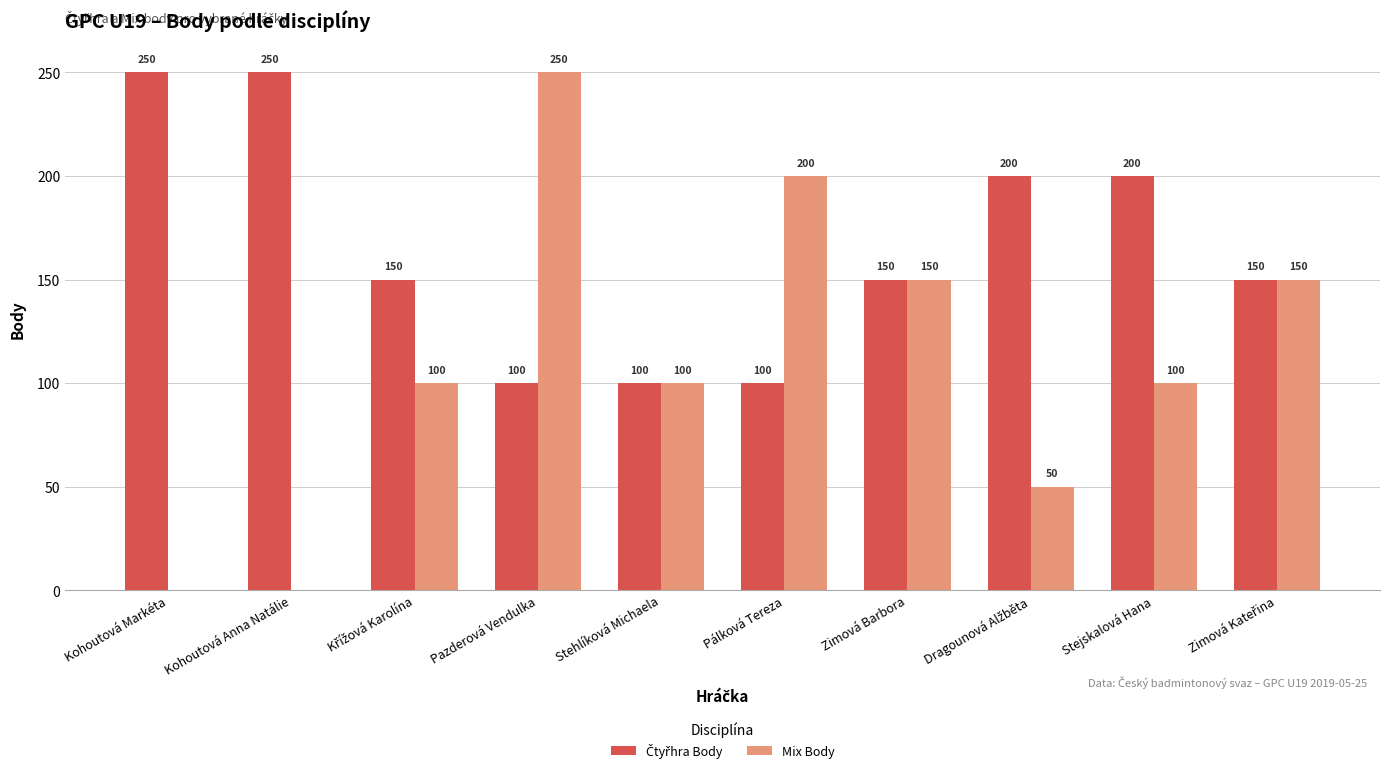

Count the number of data series in this chart.

2